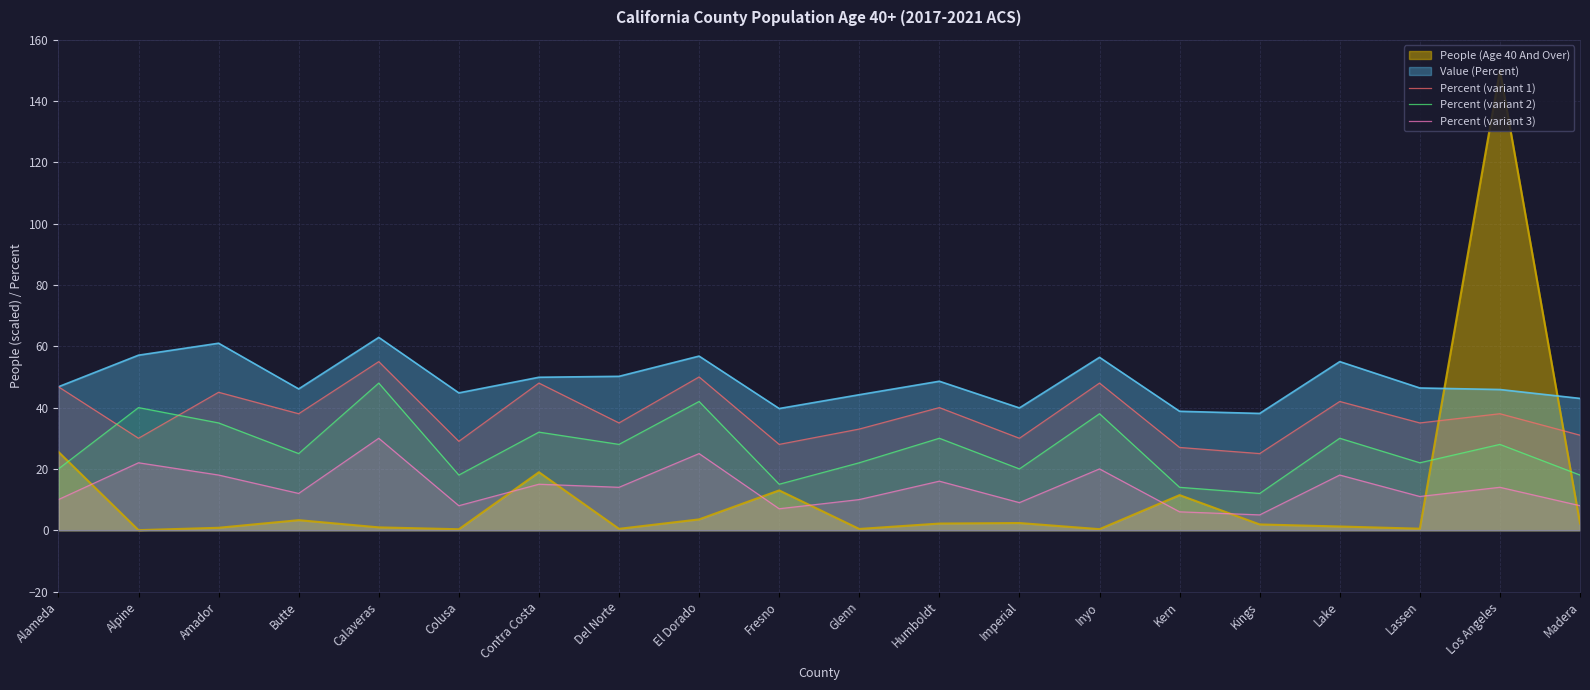

At which label is Percent (variant 1) closest to 40?

Humboldt